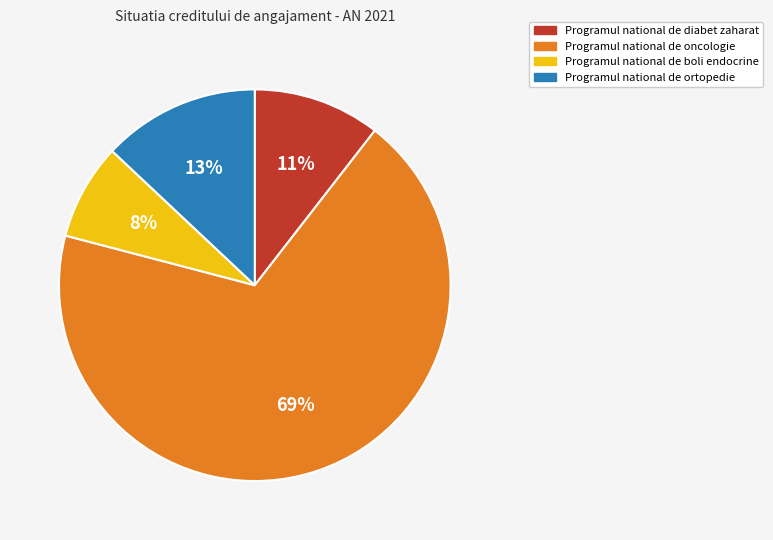

Which category has the smallest portion of the pie?

Programul national de boli endocrine